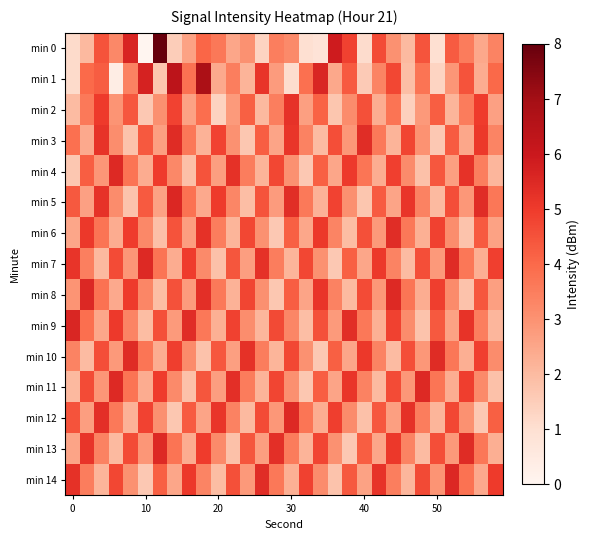

Reading right to left, transcribe all the data shown in this chart.

min 0: 0.4	0.3	0.4	0.5	0.1	0.6	0.3	0.4	0.6	0.1	0.6	0.7	0.1	0.1	0.4	0.4	0.2	0.4	0.3	0.5	0.5	0.3	0.2	1.0	0.0	0.7	0.4	0.6	0.3	0.1
min 1: 0.5	0.3	0.6	0.4	0.2	0.5	0.2	0.6	0.4	0.2	0.5	0.3	0.7	0.5	0.1	0.3	0.6	0.3	0.4	0.3	0.8	0.5	0.8	0.2	0.7	0.4	0.0	0.5	0.5	0.1
min 2: 0.3	0.6	0.4	0.3	0.5	0.4	0.2	0.5	0.3	0.6	0.4	0.2	0.5	0.3	0.7	0.4	0.3	0.5	0.3	0.2	0.5	0.3	0.6	0.4	0.2	0.5	0.4	0.6	0.4	0.2
min 3: 0.4	0.6	0.3	0.5	0.2	0.4	0.6	0.3	0.4	0.7	0.4	0.6	0.2	0.4	0.6	0.3	0.5	0.2	0.4	0.6	0.3	0.5	0.7	0.3	0.5	0.2	0.4	0.7	0.3	0.5
min 4: 0.3	0.4	0.7	0.3	0.5	0.2	0.4	0.6	0.3	0.5	0.6	0.3	0.5	0.2	0.4	0.6	0.3	0.4	0.7	0.3	0.6	0.2	0.4	0.6	0.3	0.5	0.7	0.4	0.5	0.2
min 5: 0.5	0.7	0.4	0.6	0.3	0.4	0.6	0.3	0.5	0.2	0.4	0.6	0.3	0.4	0.7	0.3	0.6	0.2	0.4	0.6	0.3	0.5	0.7	0.3	0.5	0.2	0.4	0.7	0.3	0.5
min 6: 0.3	0.5	0.2	0.4	0.6	0.3	0.5	0.7	0.4	0.6	0.2	0.4	0.6	0.3	0.5	0.2	0.4	0.6	0.3	0.4	0.7	0.3	0.6	0.2	0.4	0.6	0.3	0.5	0.6	0.3
min 7: 0.6	0.3	0.5	0.7	0.4	0.6	0.2	0.4	0.6	0.3	0.5	0.2	0.4	0.6	0.3	0.4	0.7	0.3	0.6	0.2	0.4	0.6	0.3	0.5	0.7	0.4	0.6	0.3	0.4	0.6
min 8: 0.3	0.5	0.2	0.4	0.6	0.3	0.5	0.7	0.4	0.6	0.3	0.4	0.6	0.3	0.5	0.2	0.4	0.6	0.3	0.4	0.7	0.3	0.6	0.2	0.4	0.6	0.3	0.5	0.7	0.4
min 9: 0.3	0.4	0.7	0.3	0.5	0.2	0.4	0.6	0.3	0.5	0.7	0.3	0.6	0.2	0.4	0.6	0.3	0.4	0.6	0.3	0.5	0.7	0.3	0.6	0.2	0.4	0.6	0.3	0.5	0.7
min 10: 0.4	0.6	0.3	0.5	0.7	0.4	0.6	0.2	0.4	0.6	0.3	0.5	0.2	0.4	0.6	0.3	0.4	0.7	0.3	0.5	0.2	0.4	0.6	0.3	0.5	0.7	0.4	0.6	0.2	0.4
min 11: 0.2	0.4	0.6	0.3	0.5	0.7	0.4	0.6	0.3	0.4	0.6	0.3	0.5	0.2	0.4	0.6	0.3	0.4	0.7	0.3	0.6	0.2	0.4	0.6	0.3	0.5	0.7	0.4	0.6	0.3
min 12: 0.5	0.2	0.4	0.6	0.3	0.4	0.7	0.3	0.5	0.2	0.4	0.6	0.3	0.5	0.7	0.4	0.6	0.3	0.4	0.6	0.3	0.5	0.2	0.4	0.6	0.3	0.4	0.7	0.3	0.6
min 13: 0.3	0.5	0.7	0.4	0.6	0.2	0.4	0.6	0.3	0.5	0.2	0.4	0.6	0.3	0.4	0.7	0.3	0.6	0.2	0.4	0.6	0.3	0.5	0.7	0.4	0.6	0.3	0.4	0.6	0.3
min 14: 0.6	0.3	0.5	0.7	0.4	0.6	0.3	0.4	0.7	0.3	0.5	0.2	0.4	0.6	0.3	0.5	0.7	0.4	0.6	0.2	0.4	0.6	0.3	0.5	0.2	0.4	0.6	0.3	0.4	0.7